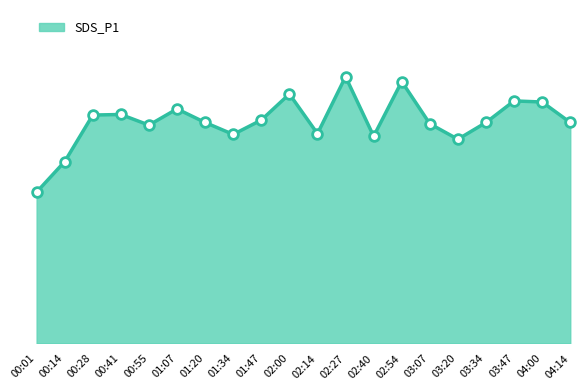

List the labels in order of value, largest first.

02:27, 02:54, 02:00, 03:47, 04:00, 01:07, 00:41, 00:28, 01:47, 01:20, 03:34, 04:14, 03:07, 00:55, 02:14, 01:34, 02:40, 03:20, 00:14, 00:01